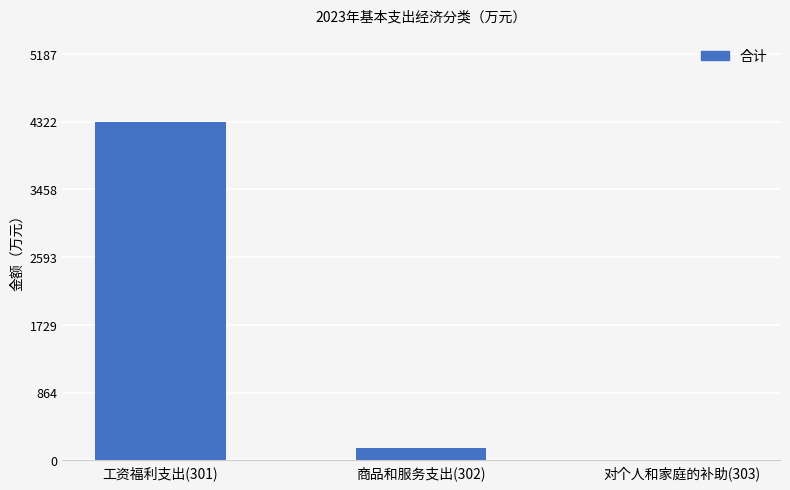

Are the bars grouped side by side (vs. stacked)?

No